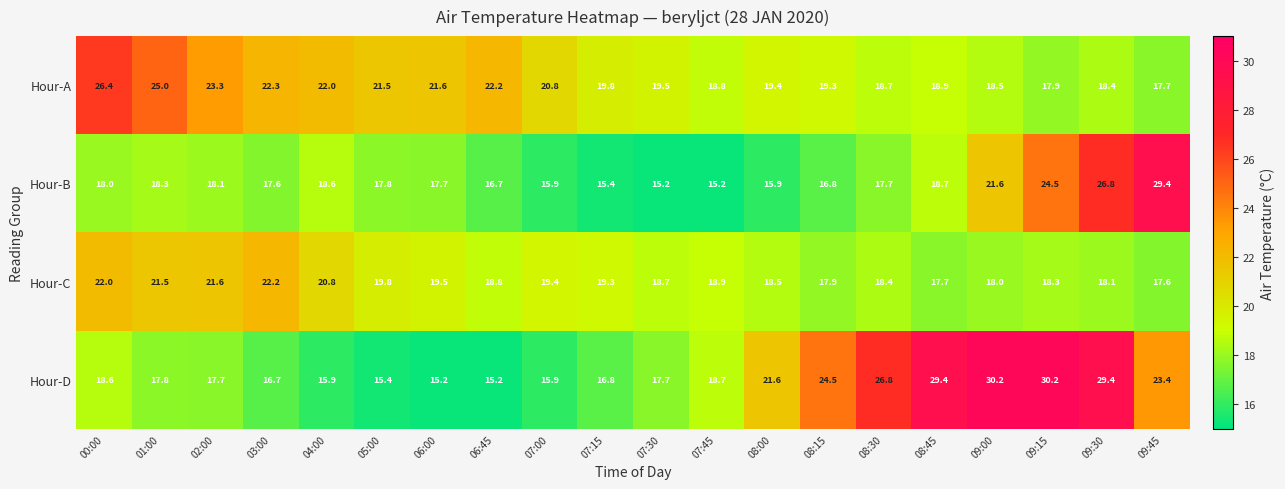

What is the sum of all Hour-D values?

417.1